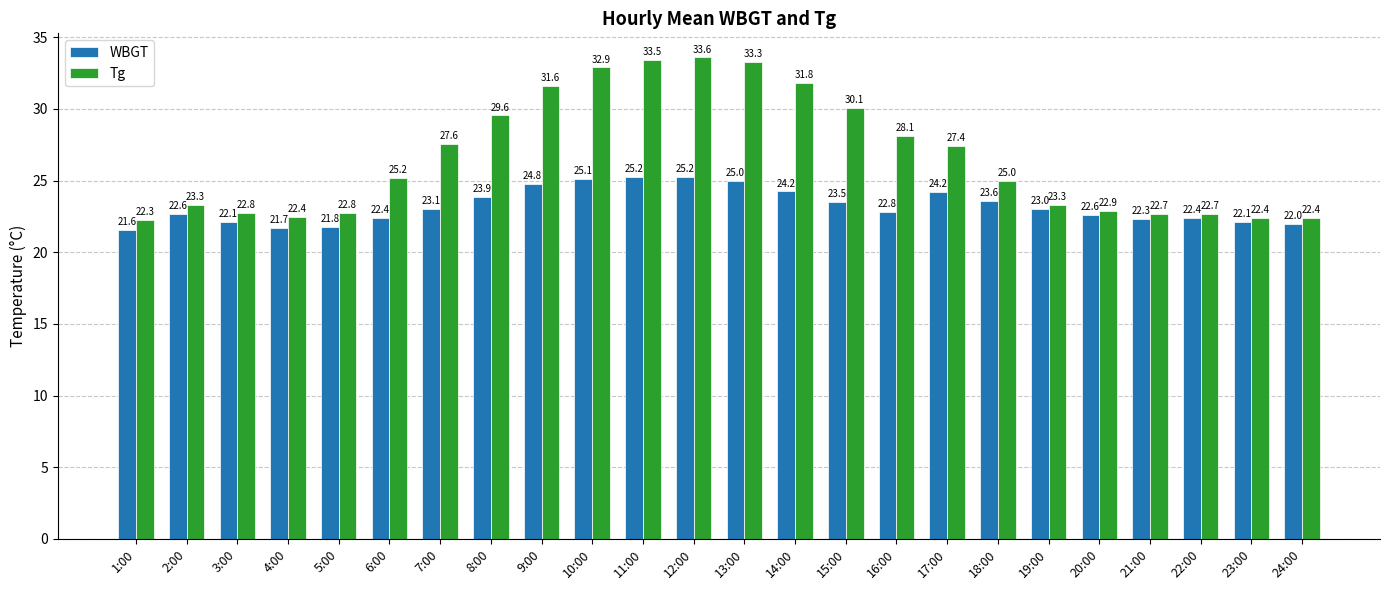

Which series changed the most between 7:00 and 16:00?

Tg